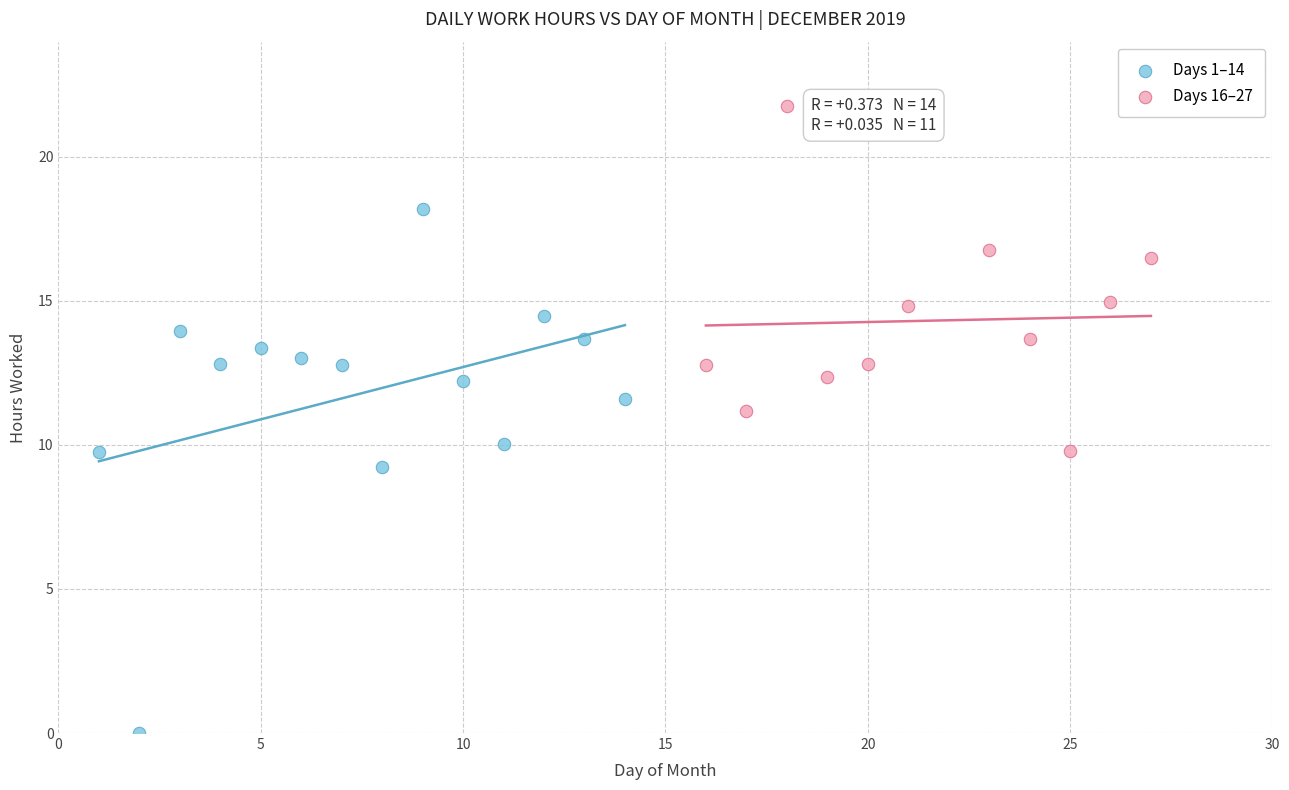

Which series has the largest Y range (max minus min)?

Days 1–14